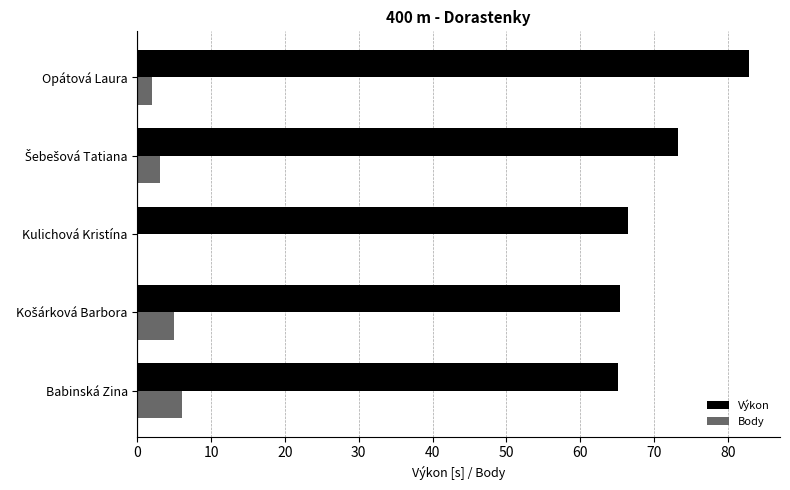

Which series changed the most between Babinská Zina and Opátová Laura?

Výkon